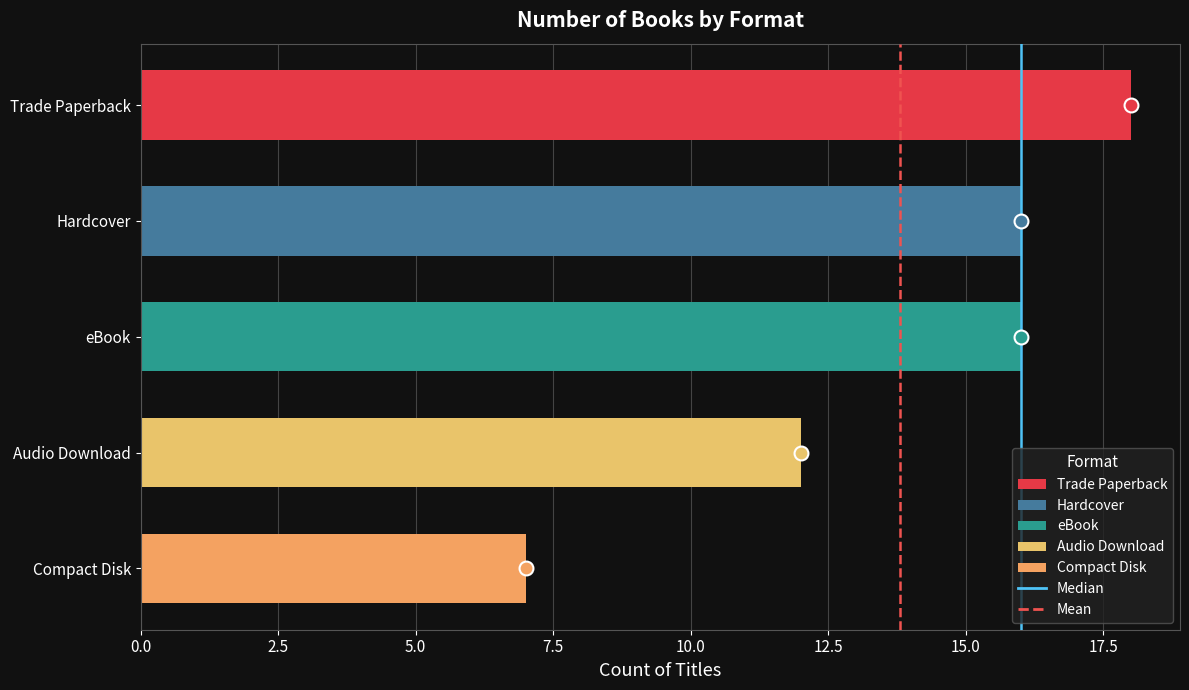

What is the change in value from Audio Download to Compact Disk?

-5